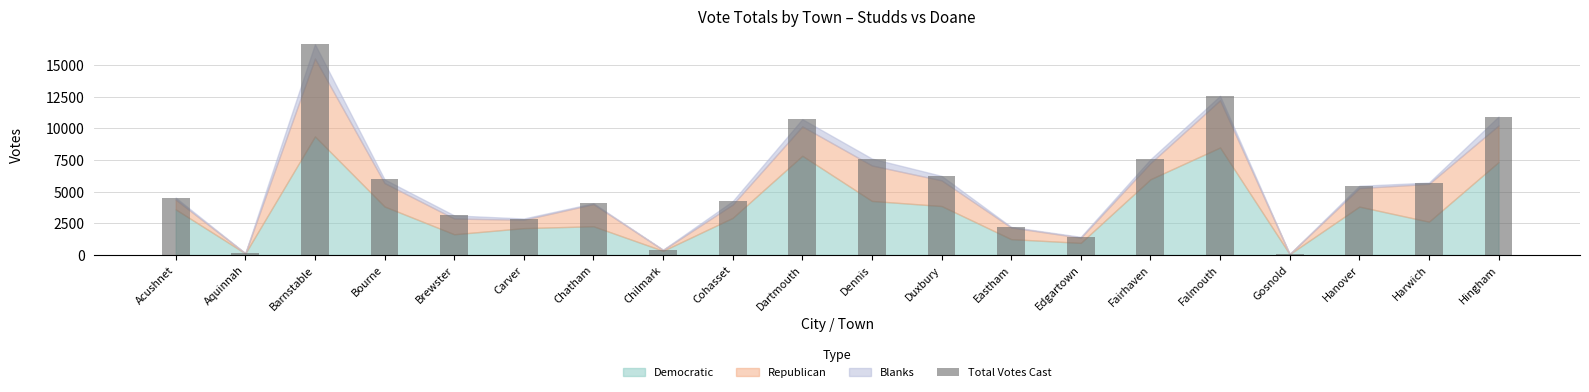

At which label is the value closest to 8359?

Dennis